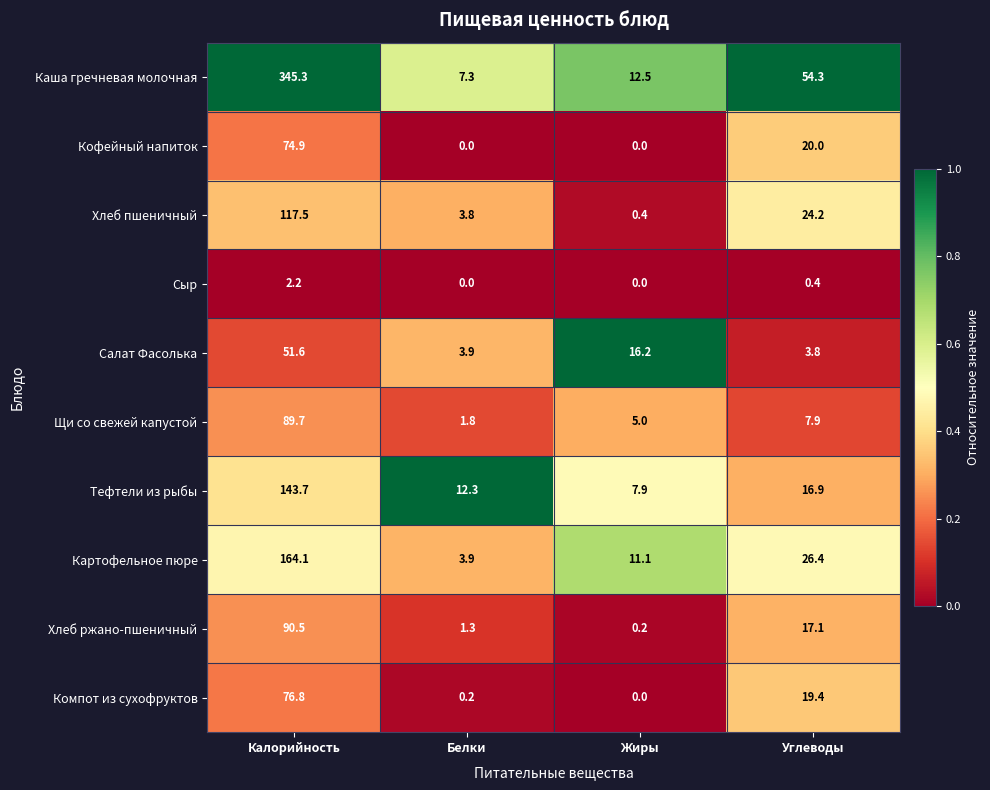

At which label does Хлеб пшеничный reach its peak?

Калорийность